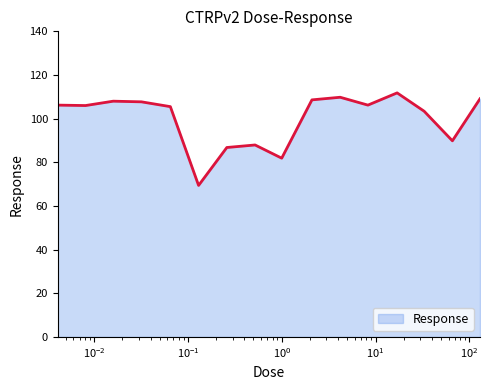

What is the difference between the maximum and minimum values?

42.4